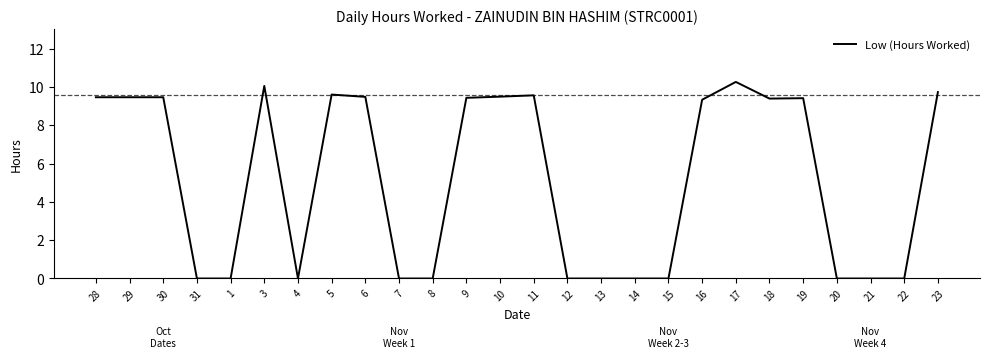

True or false: there are more than 2 points higher than both neighbors.

True